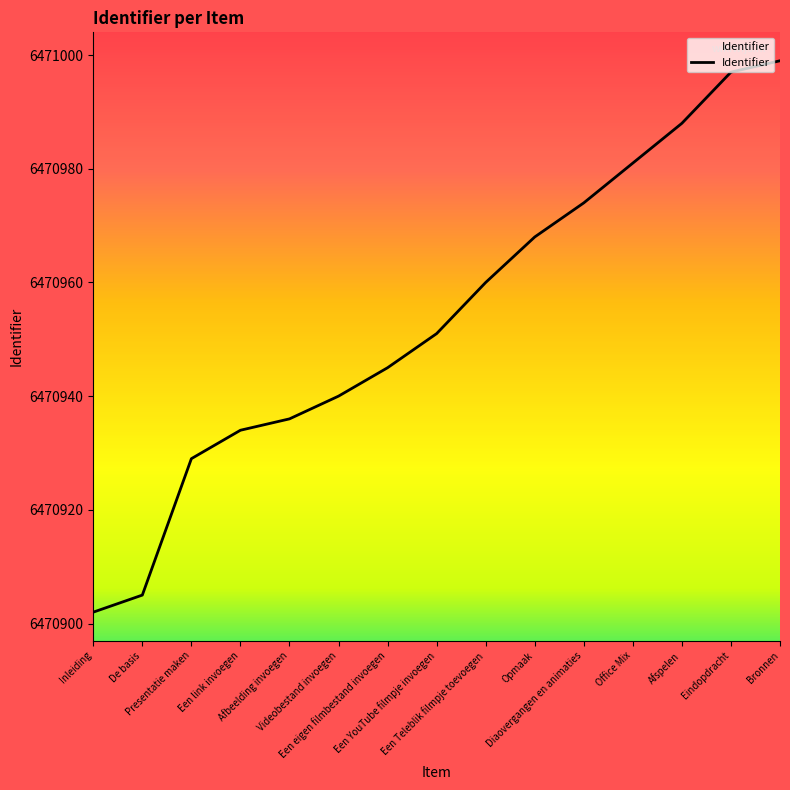

List the labels in order of value, smallest first.

Inleiding, De basis, Presentatie maken, Een link invoegen, Afbeelding invoegen, Videobestand invoegen, Een eigen filmbestand invoegen, Een YouTube filmpje invoegen, Een Teleblik filmpje toevoegen, Opmaak, Diaovergangen en animaties, Office Mix, Afspelen, Eindopdracht, Bronnen